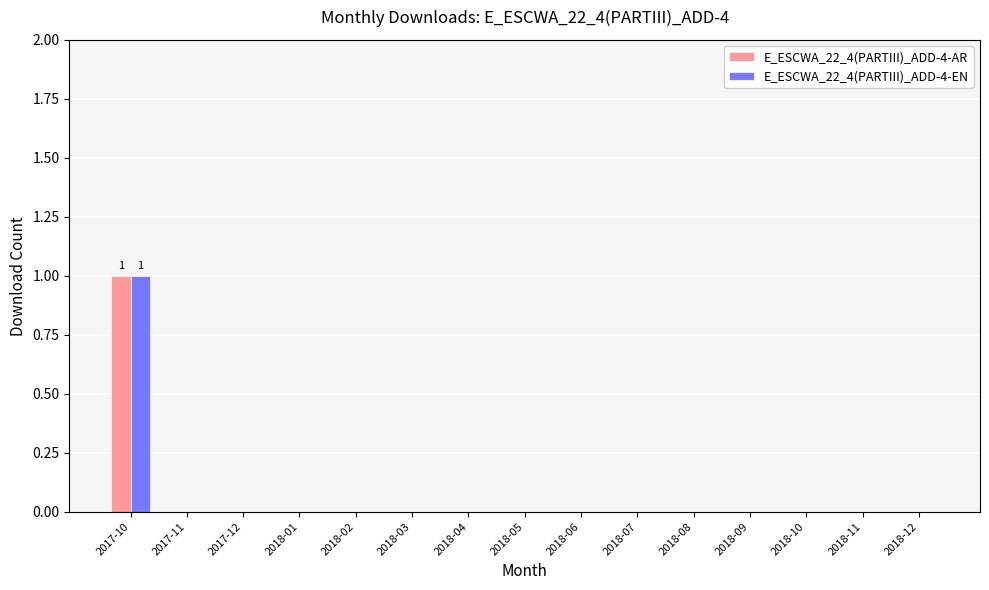

Does the chart contain stacked bars?

No